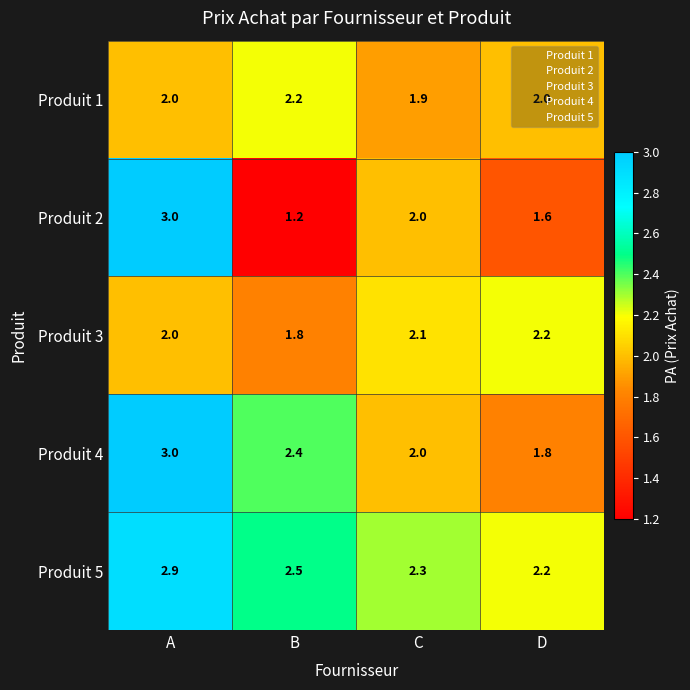

What is the difference between the second highest and second lowest values in the Produit 4 series?

0.4